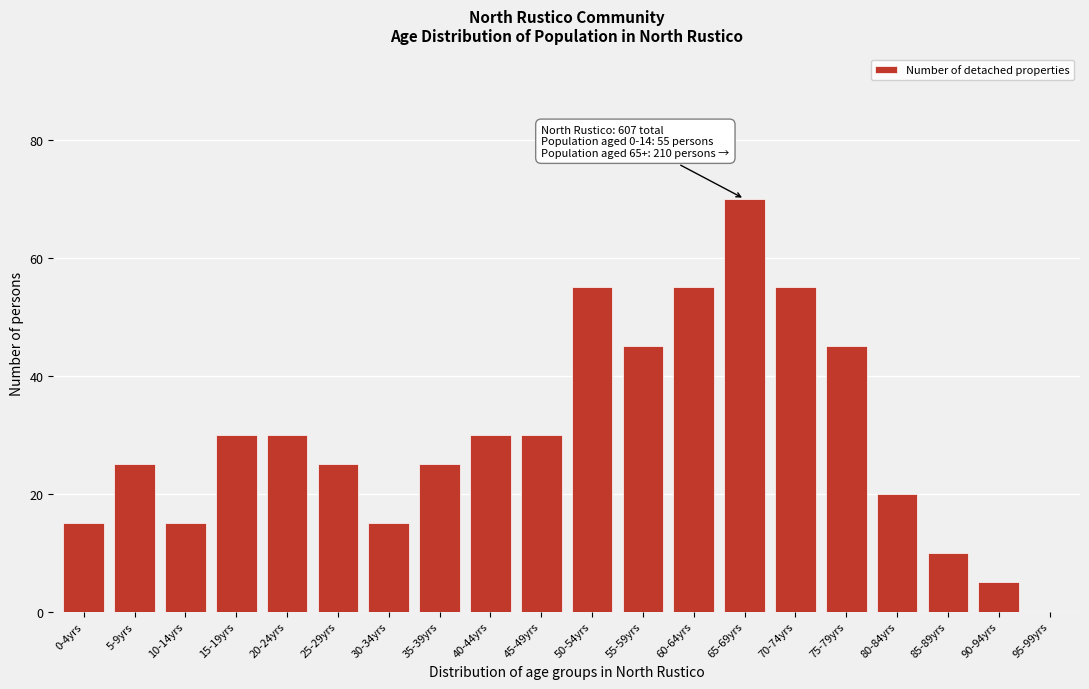

Reading right to left, list all the values displayed in this chart.

95-99yrs=0	90-94yrs=5	85-89yrs=10	80-84yrs=20	75-79yrs=45	70-74yrs=55	65-69yrs=70	60-64yrs=55	55-59yrs=45	50-54yrs=55	45-49yrs=30	40-44yrs=30	35-39yrs=25	30-34yrs=15	25-29yrs=25	20-24yrs=30	15-19yrs=30	10-14yrs=15	5-9yrs=25	0-4yrs=15